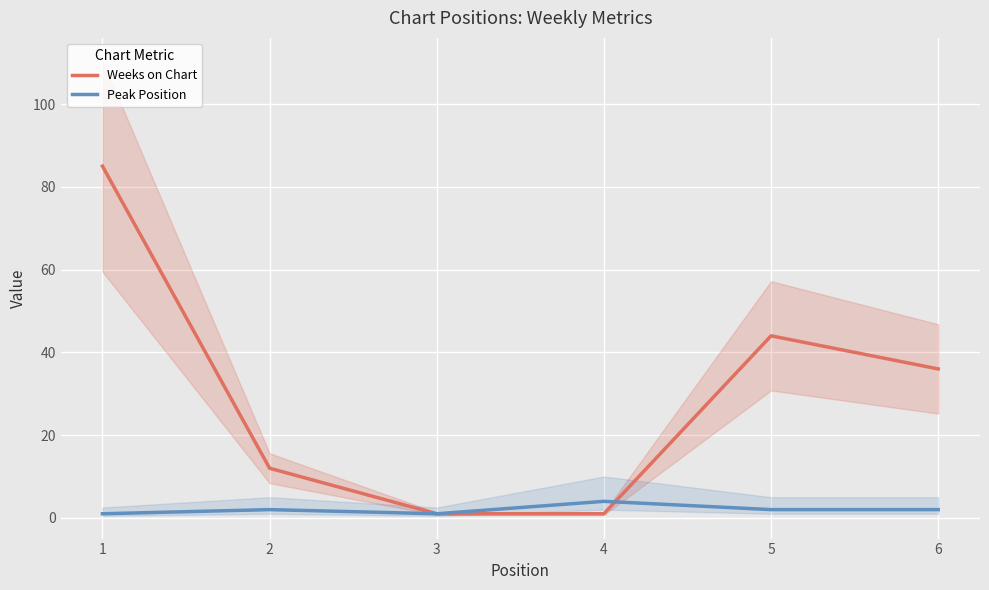

Between 3 and 4, which series saw the biggest shift?

Peak Position